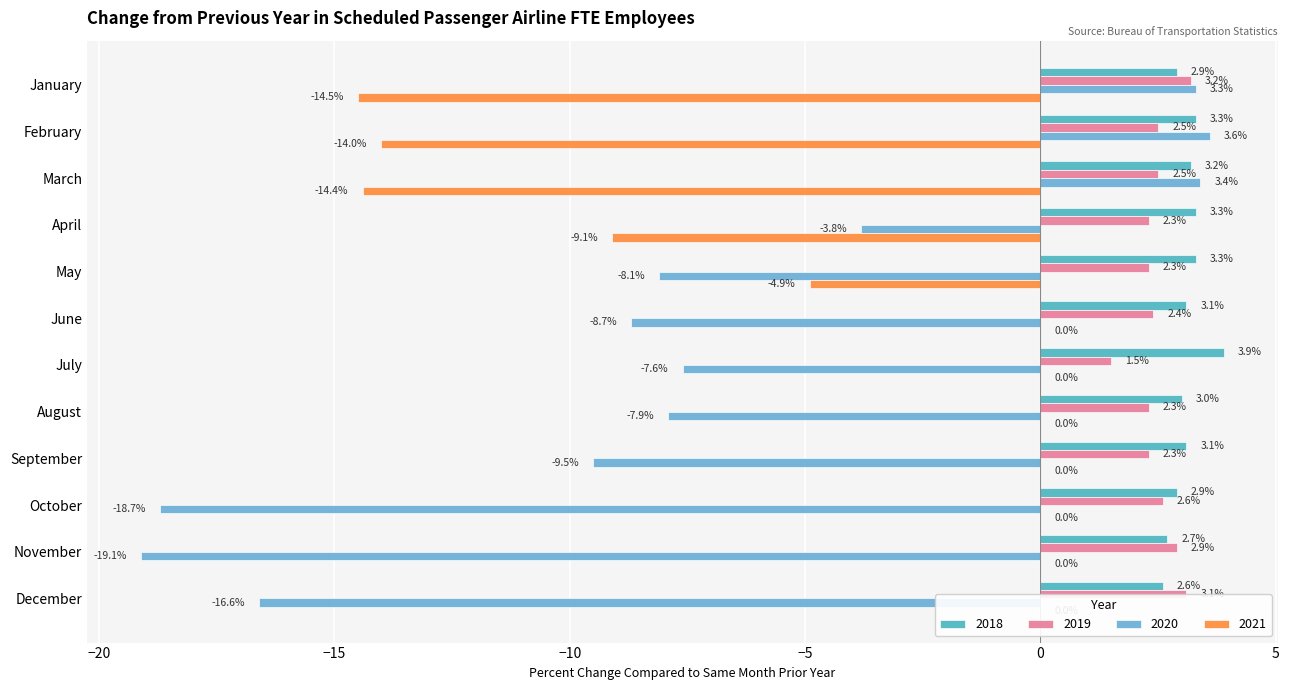

What is the difference between the highest and lowest values at September?

12.6